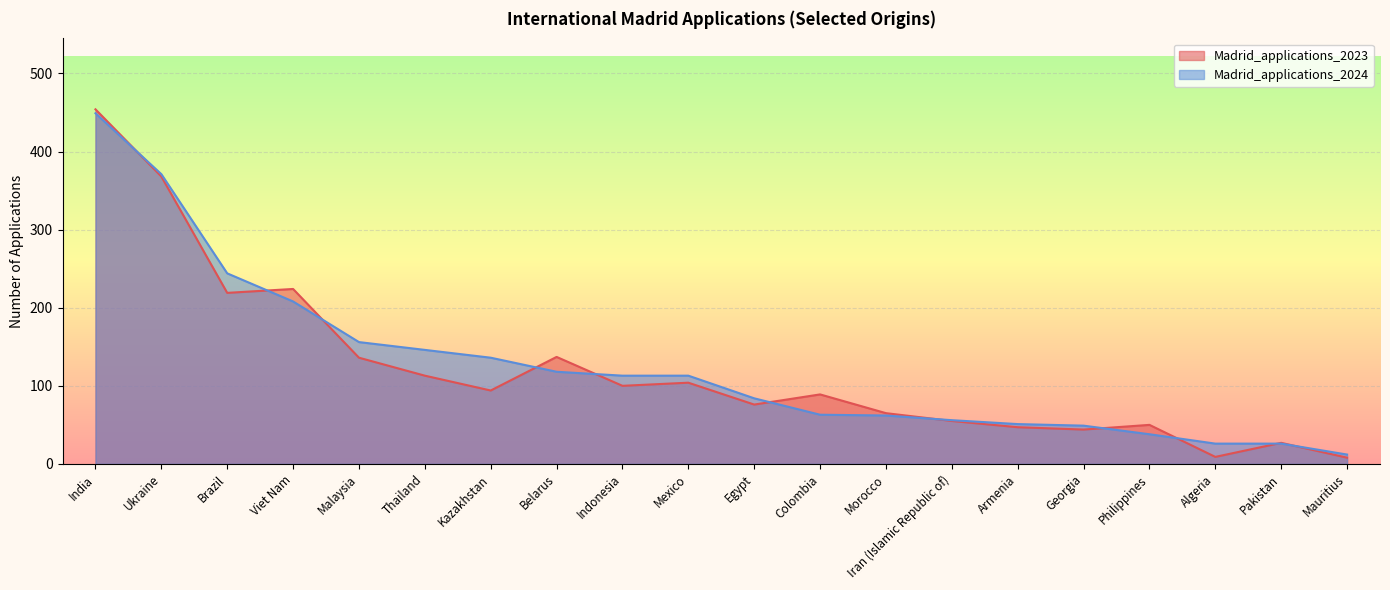

At which category is the sum across all series the highest?

India